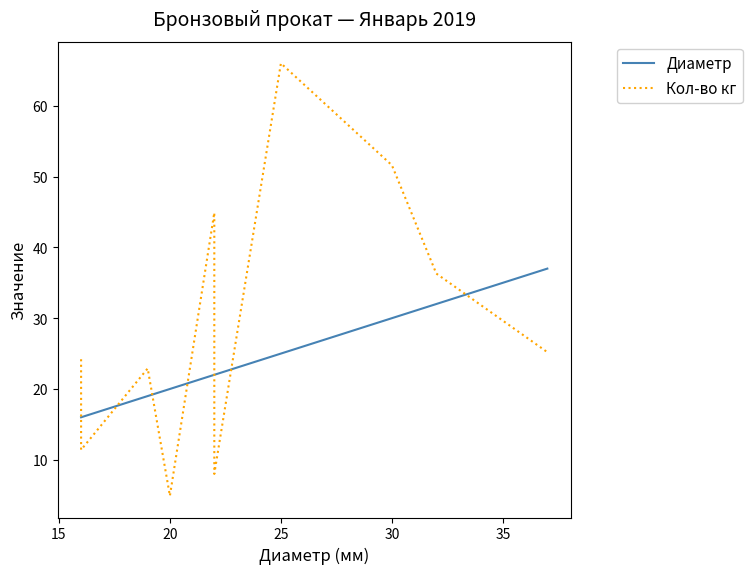

Which series has the largest total across all categories?

Кол-во кг